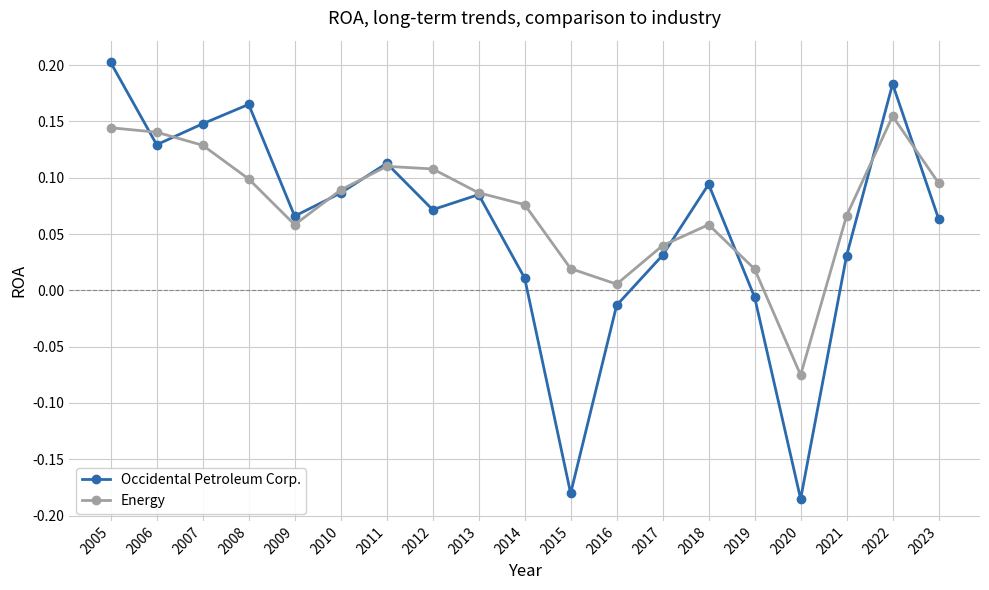

Where is Energy nearest to the value 0?

2016